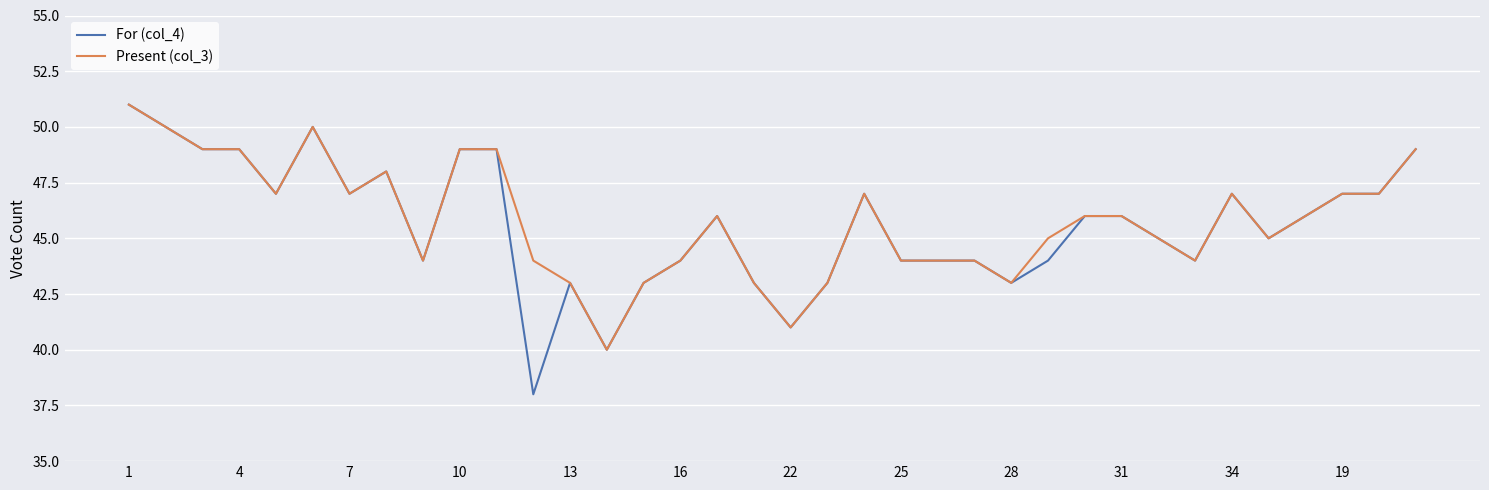

What is the minimum value shown in the chart?

38